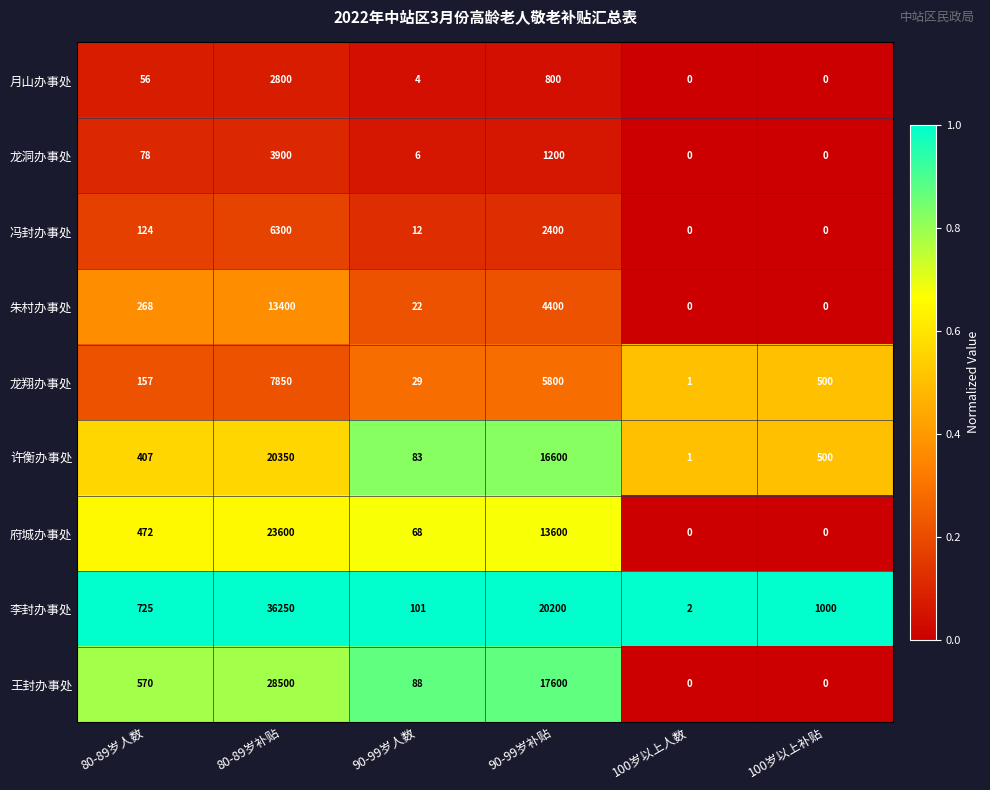

What is the greatest value displayed?

36250